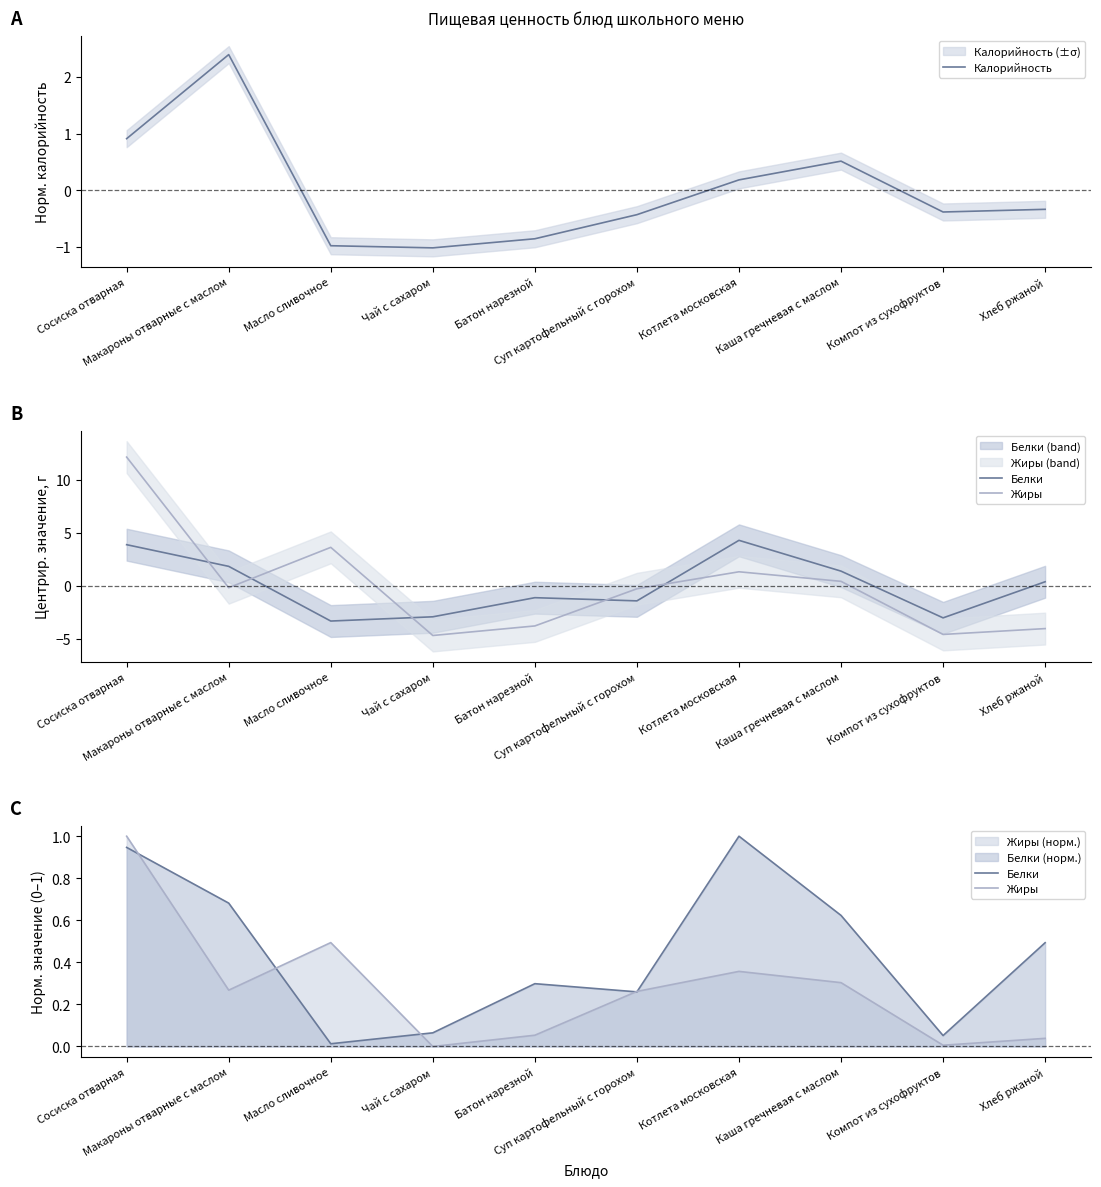

What position from the right is Компот из сухофруктов?

2